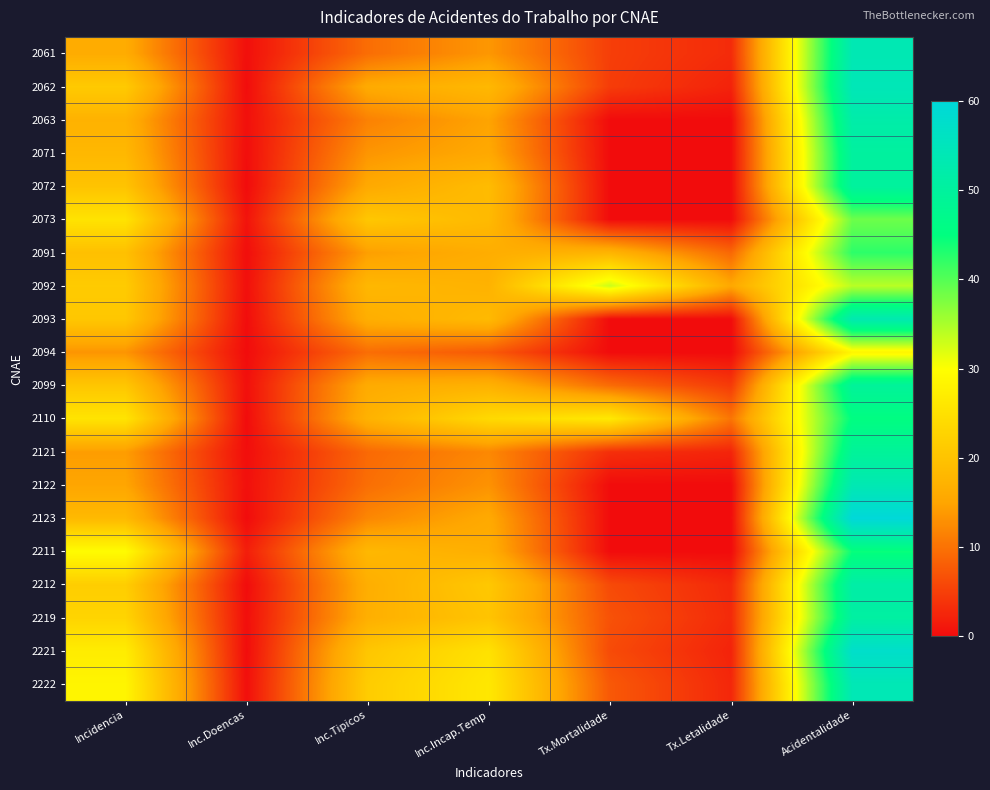

Rank the series at Inc.Tipicos from lowest to highest value.

2121, 2061, 2094, 2122, 2063, 2123, 2071, 2091, 2072, 2062, 2099, 2212, 2093, 2219, 2110, 2092, 2211, 2221, 2073, 2222